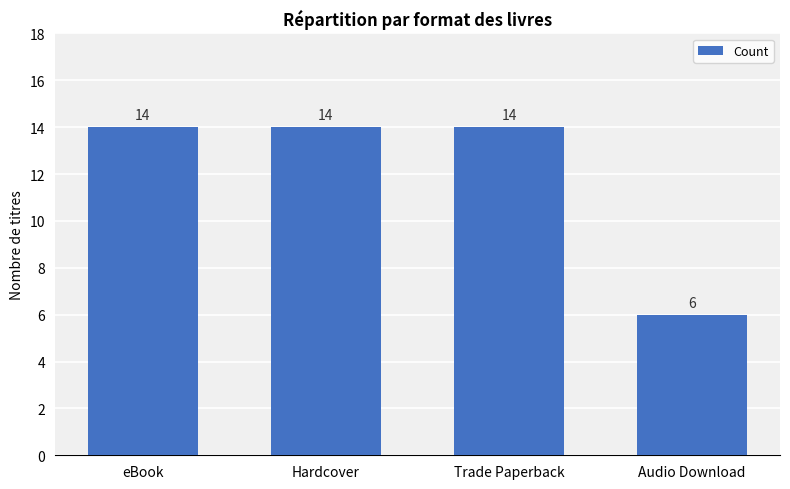

How many values are between 14 and 15?

3